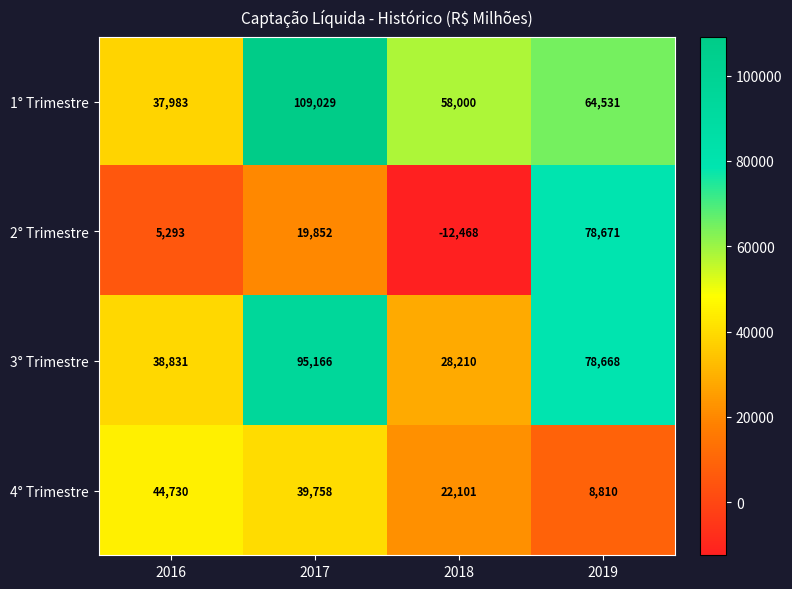

At how many categories does at least one series exceed 100251?

1